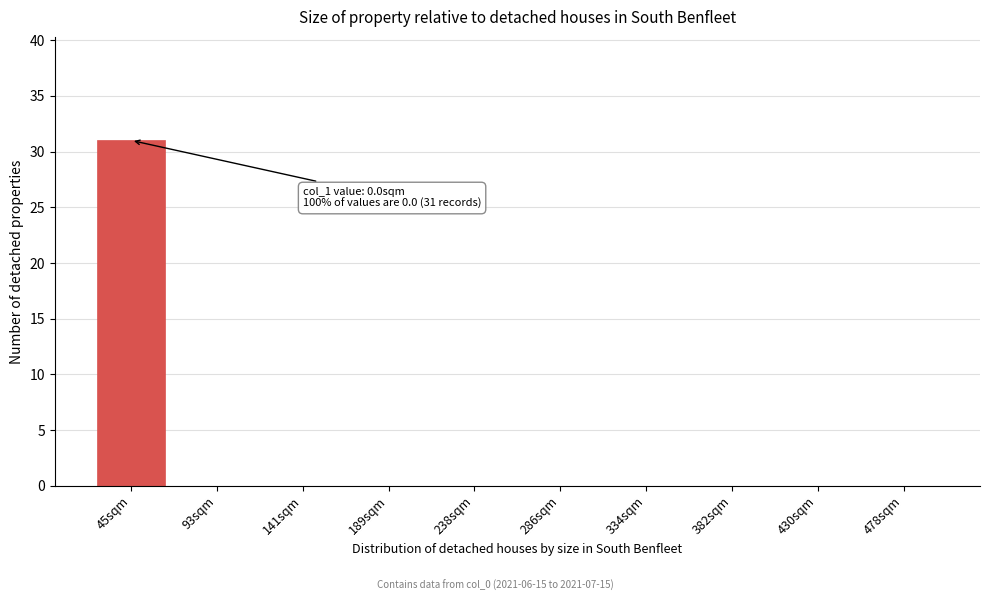

Reading left to right, what are all the values shown in this chart?

45sqm=31	93sqm=0	141sqm=0	189sqm=0	238sqm=0	286sqm=0	334sqm=0	382sqm=0	430sqm=0	478sqm=0